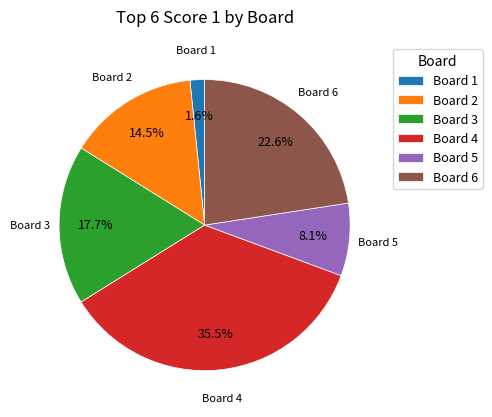

Combined, do Board 6 and Board 2 account for over 50%?

No